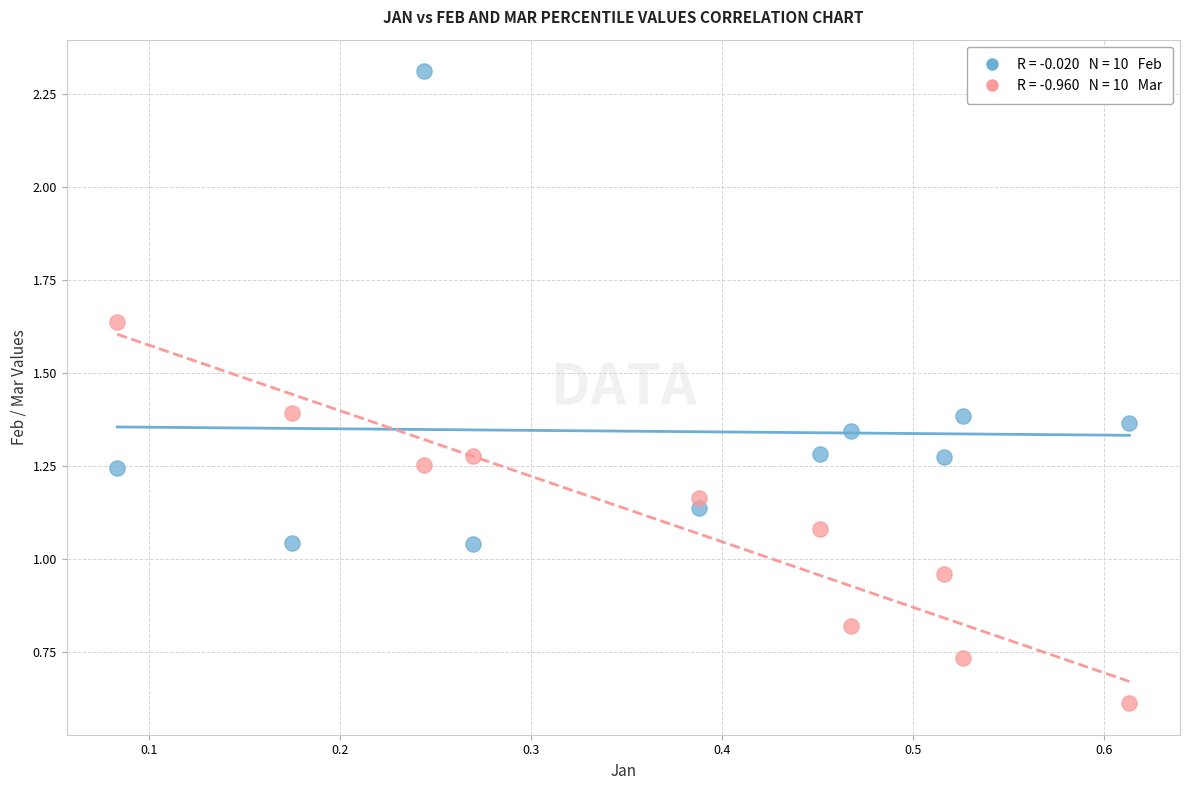

How many points are shown in the scatter plot?

20